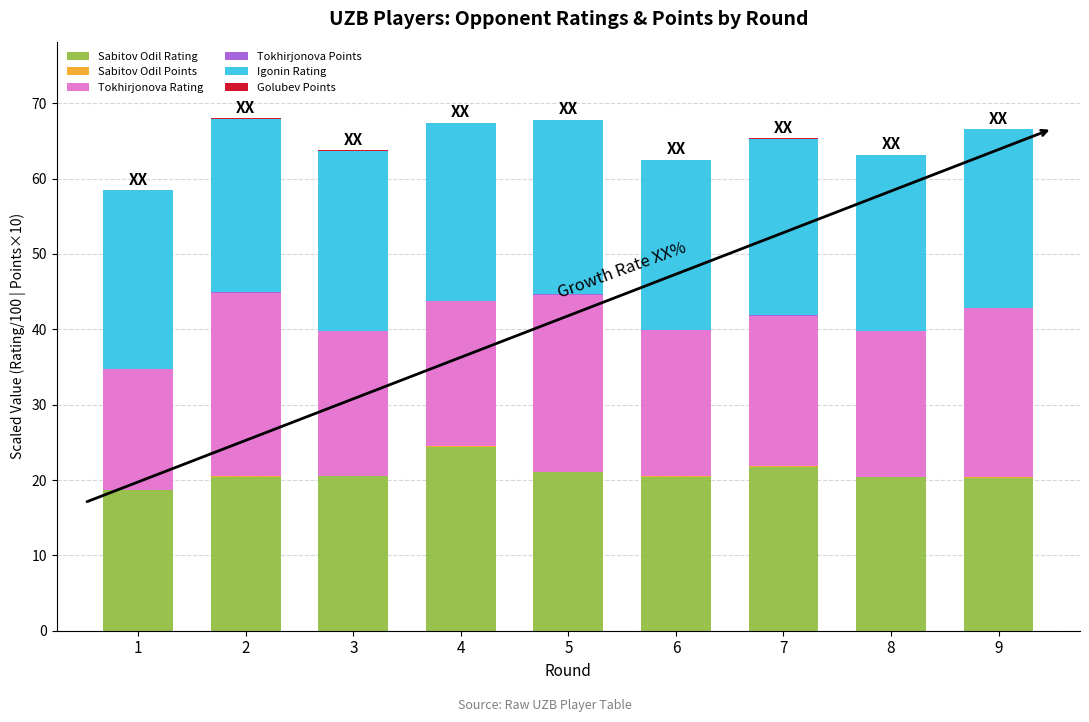

Which category has the highest value in the Sabitov Odil Rating series?

4